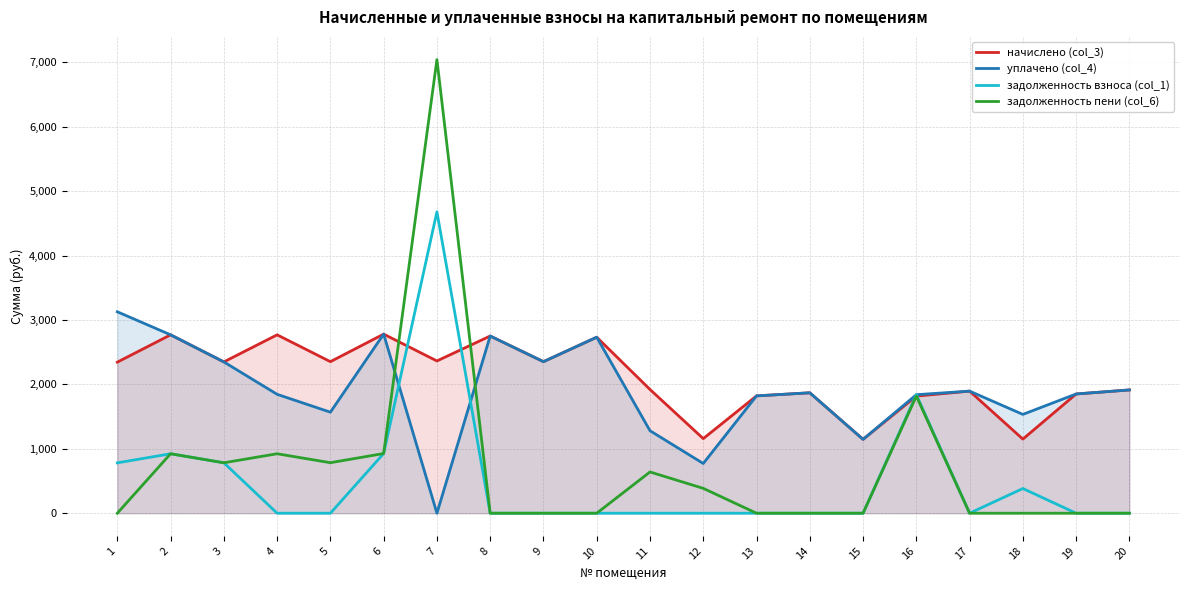

Which series has the largest total across all categories?

начислено (col_3)